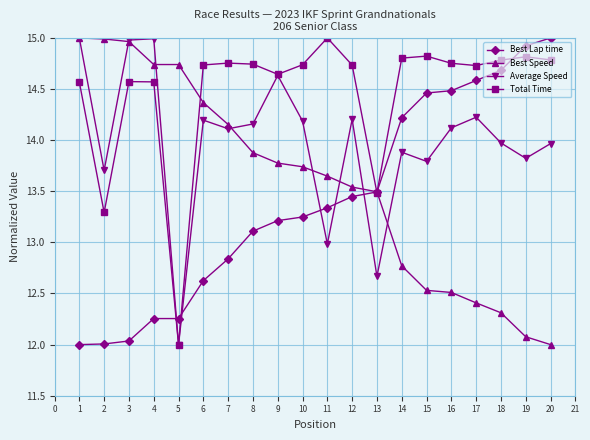

What is the spread (max minus min) of values at 6?

2.1